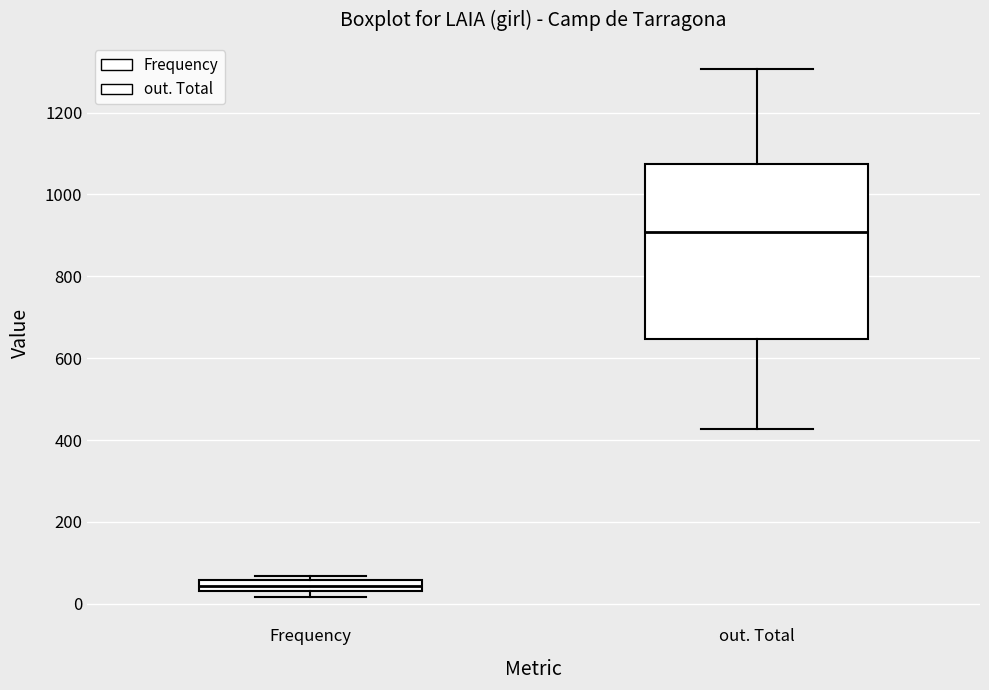

Which box is the tallest, from its lower edge to its upper edge?

out. Total